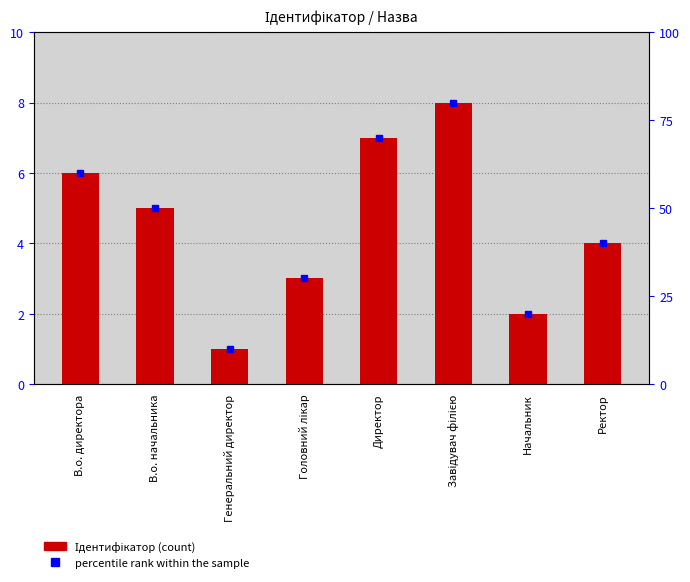

Reading left to right, extract all data points from this chart.

В.о. директора=6	В.о. начальника=5	Генеральний директор=1	Головний лікар=3	Директор=7	Завідувач філією=8	Начальник=2	Ректор=4